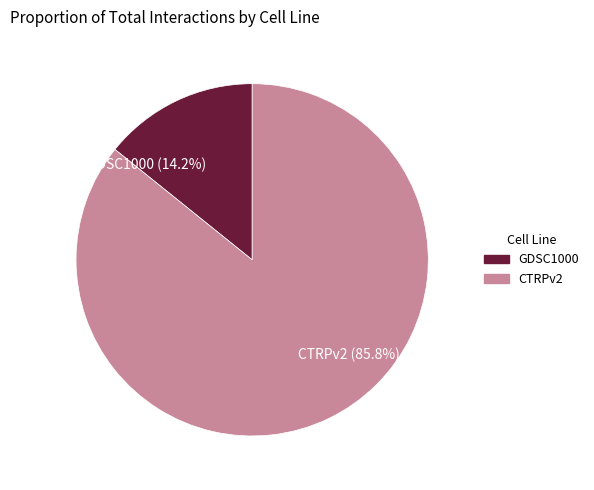

To the nearest percent, what is the difference between the CTRPv2 and GDSC1000 slice percentages?

72%